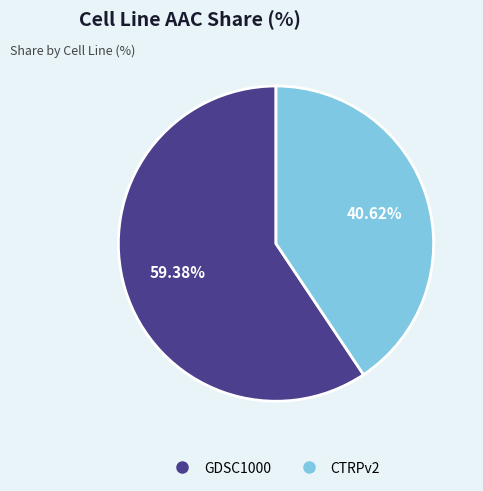

Is the sum of CTRPv2 and GDSC1000 greater than half?

Yes